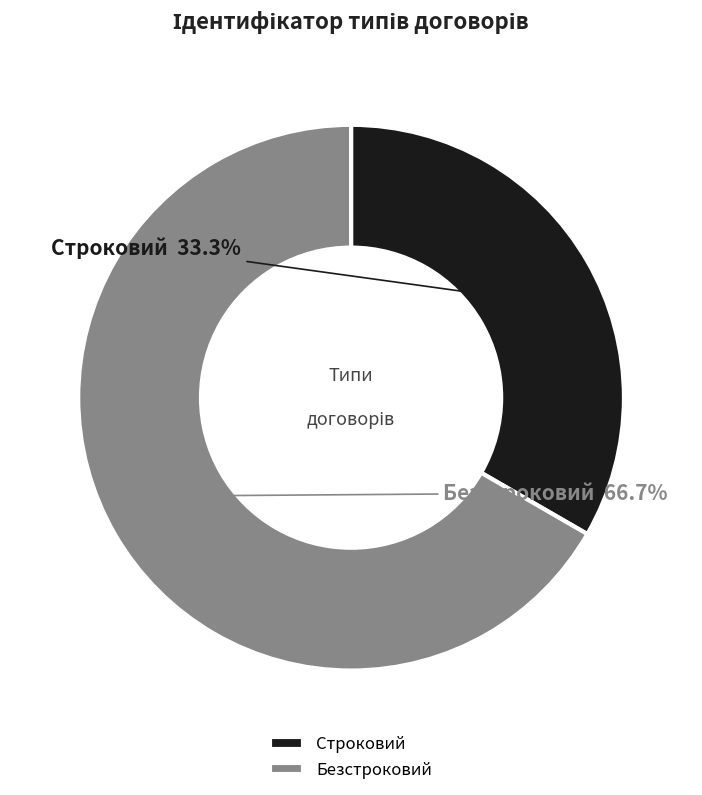

How much of the chart is everything except Безстроковий?

33.3%